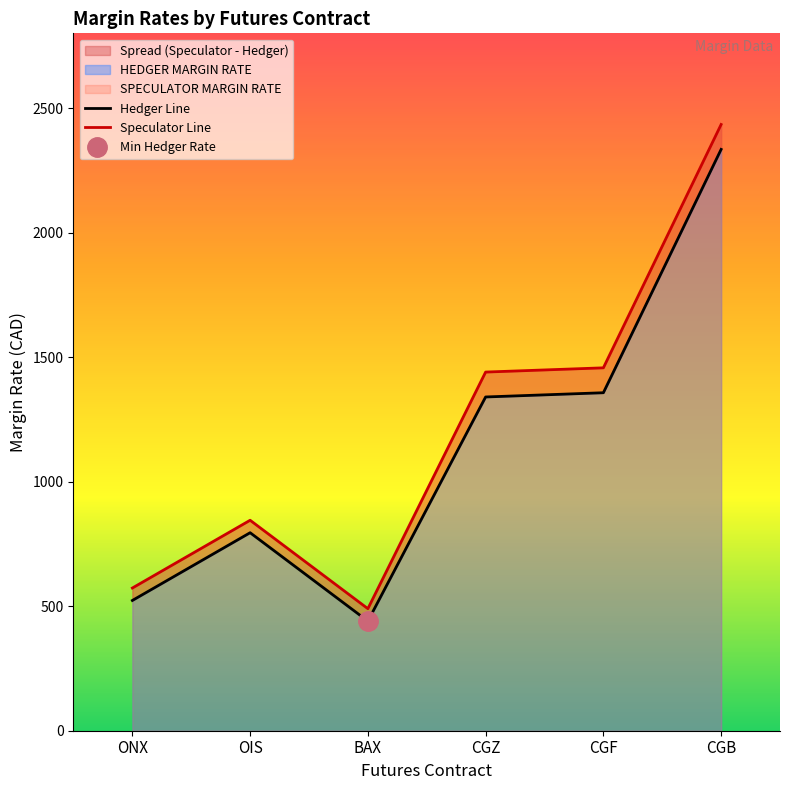

Rank the series by their maximum value, from lowest to highest.

HEDGER MARGIN RATE, SPECULATOR MARGIN RATE